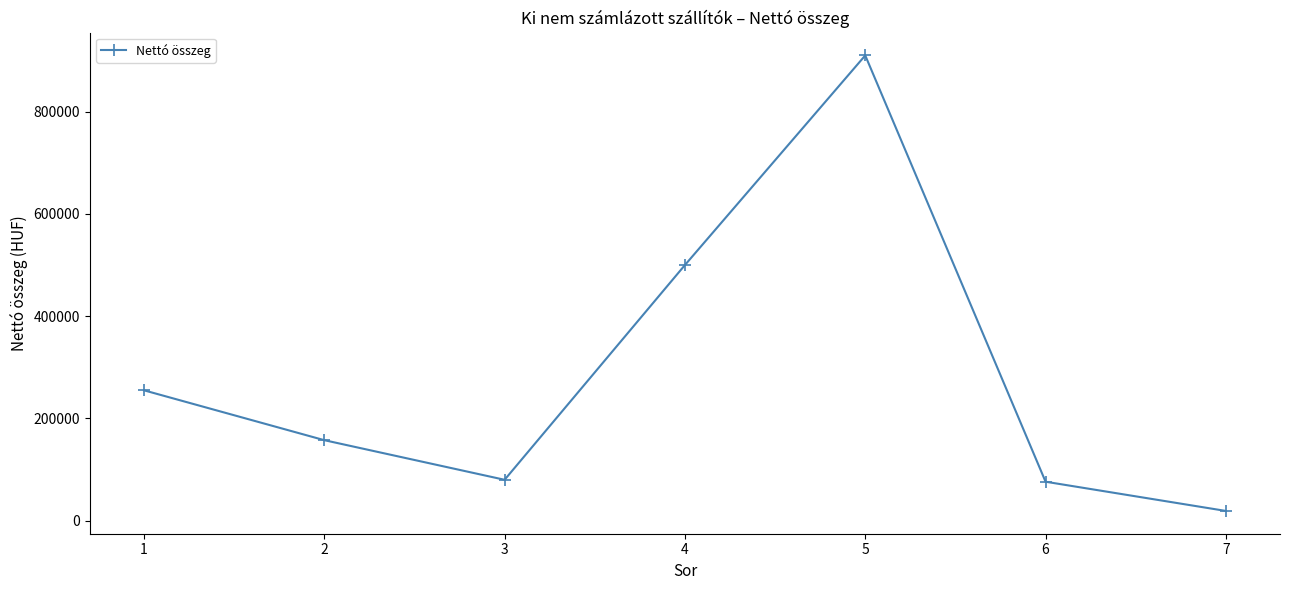

What is the difference between the second highest and second lowest values?

423800